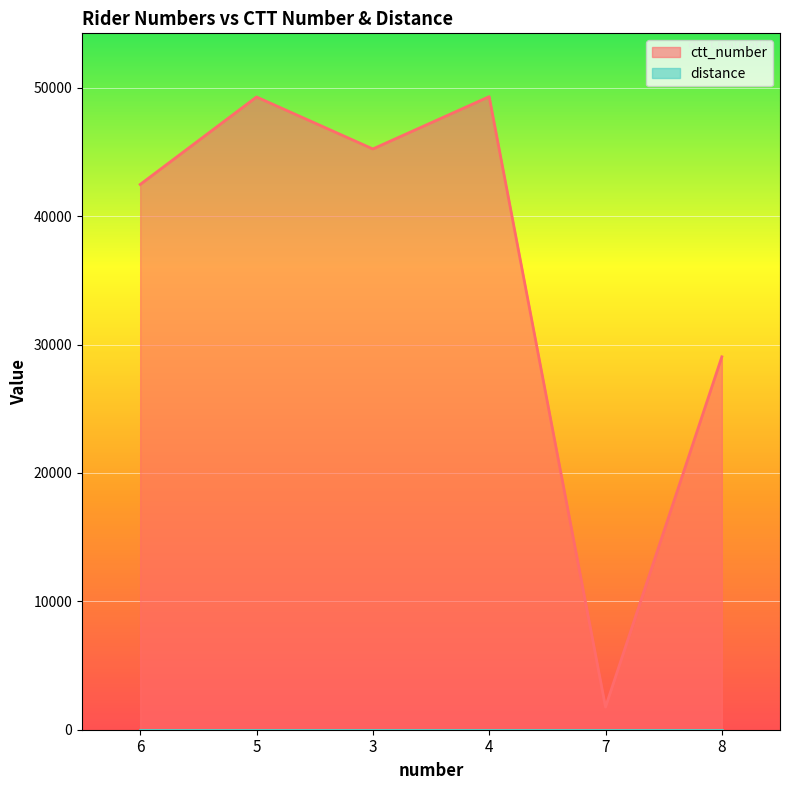

What is the sum of the values at 8 and 3?

74294